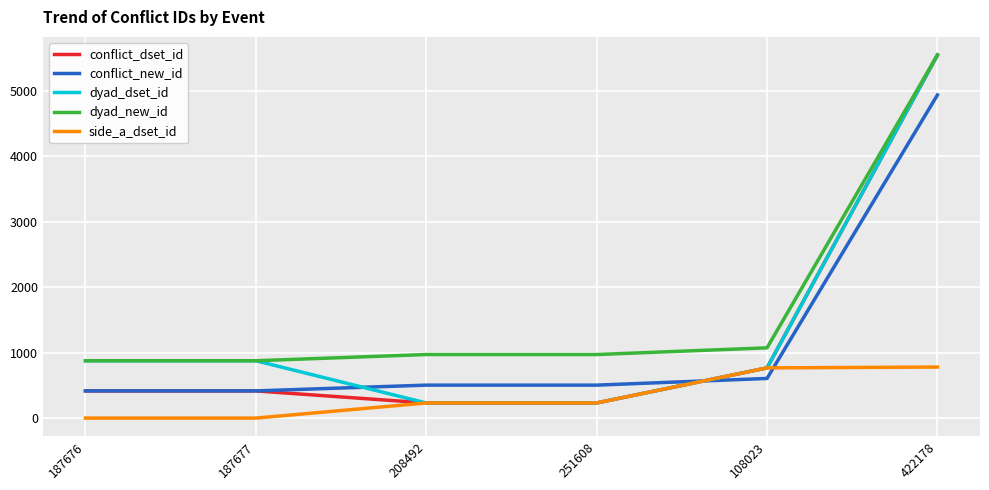

What is the highest value of the conflict_dset_id series?

5543